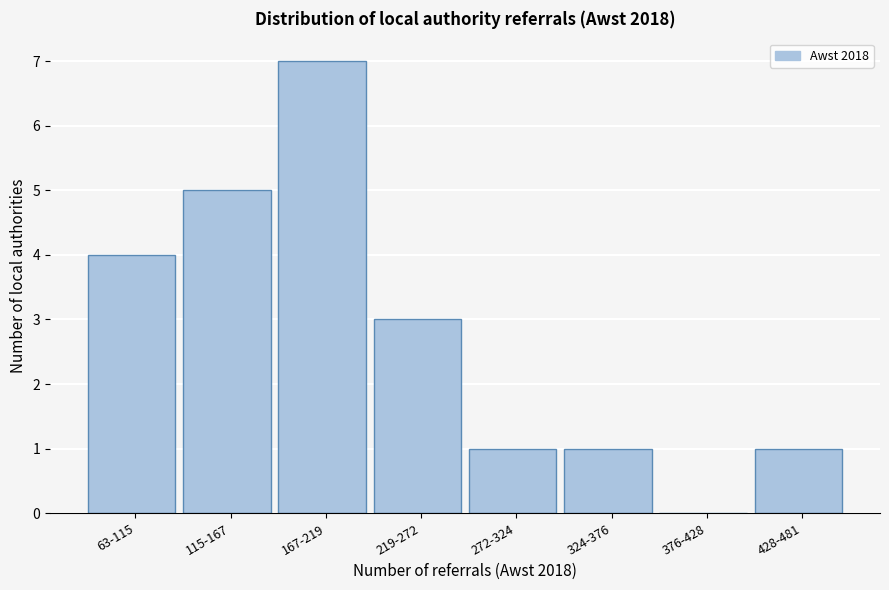

Reading left to right, transcribe all the data shown in this chart.

63-115=4	115-167=5	167-219=7	219-272=3	272-324=1	324-376=1	376-428=0	428-481=1